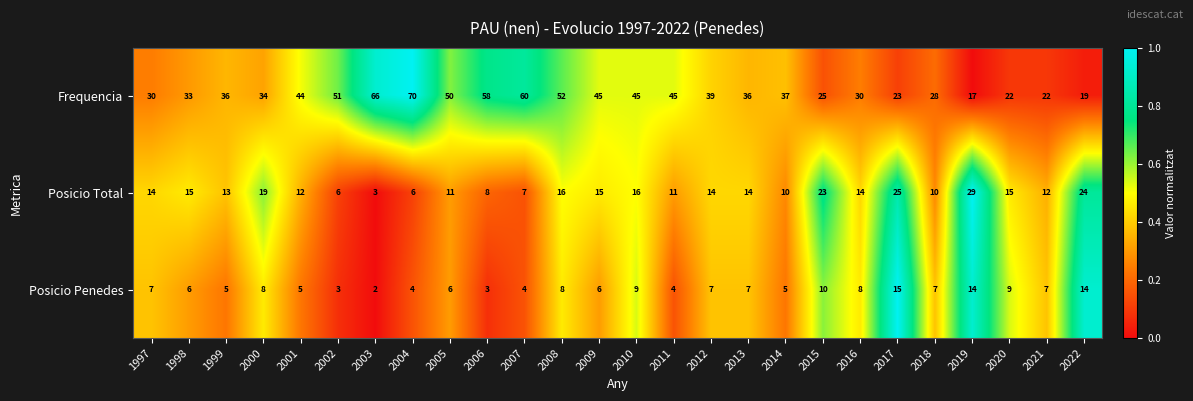

List the series in order of their overall mean, highest first.

Frequencia, Posicio Total, Posicio Penedes